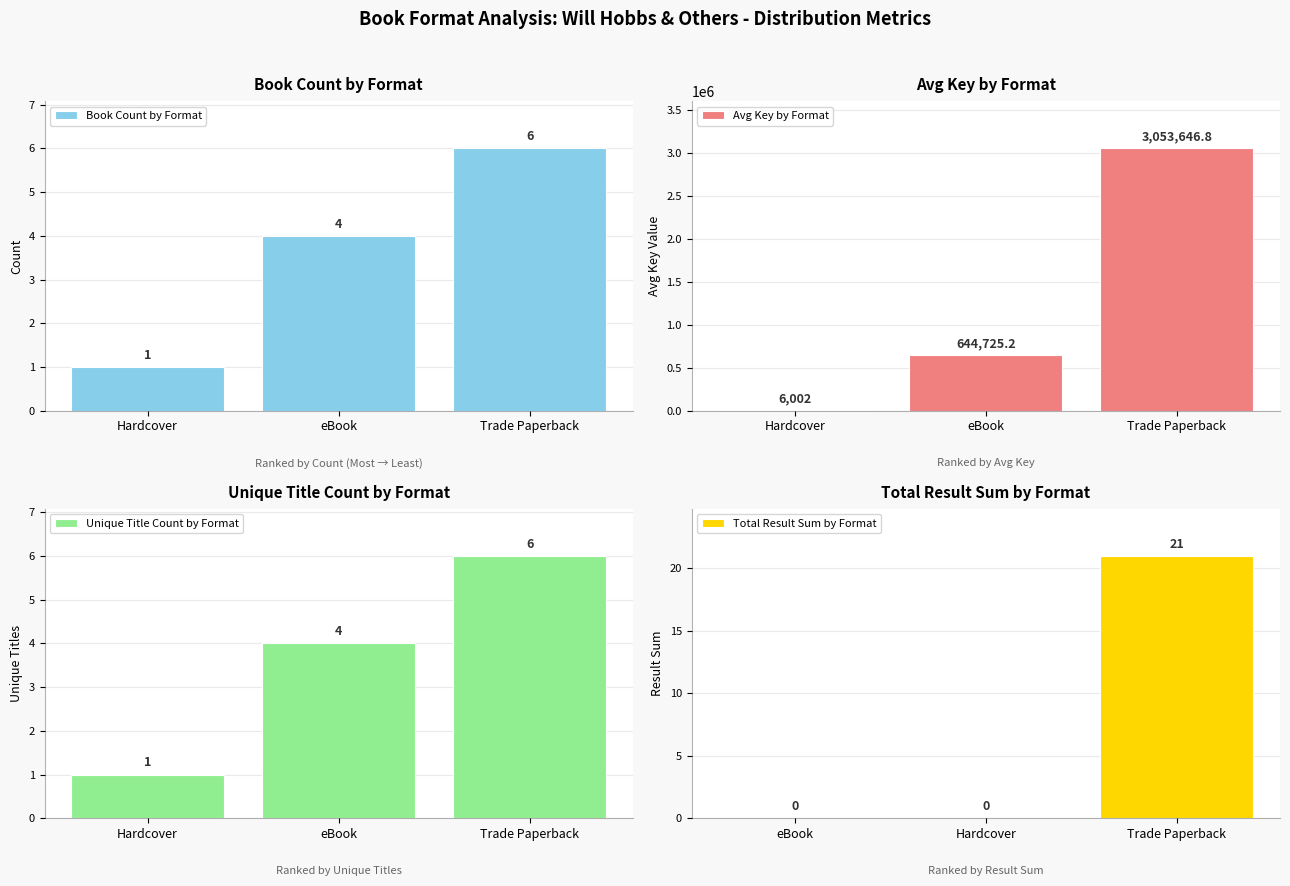

Between Hardcover and Trade Paperback, which is larger?

Trade Paperback